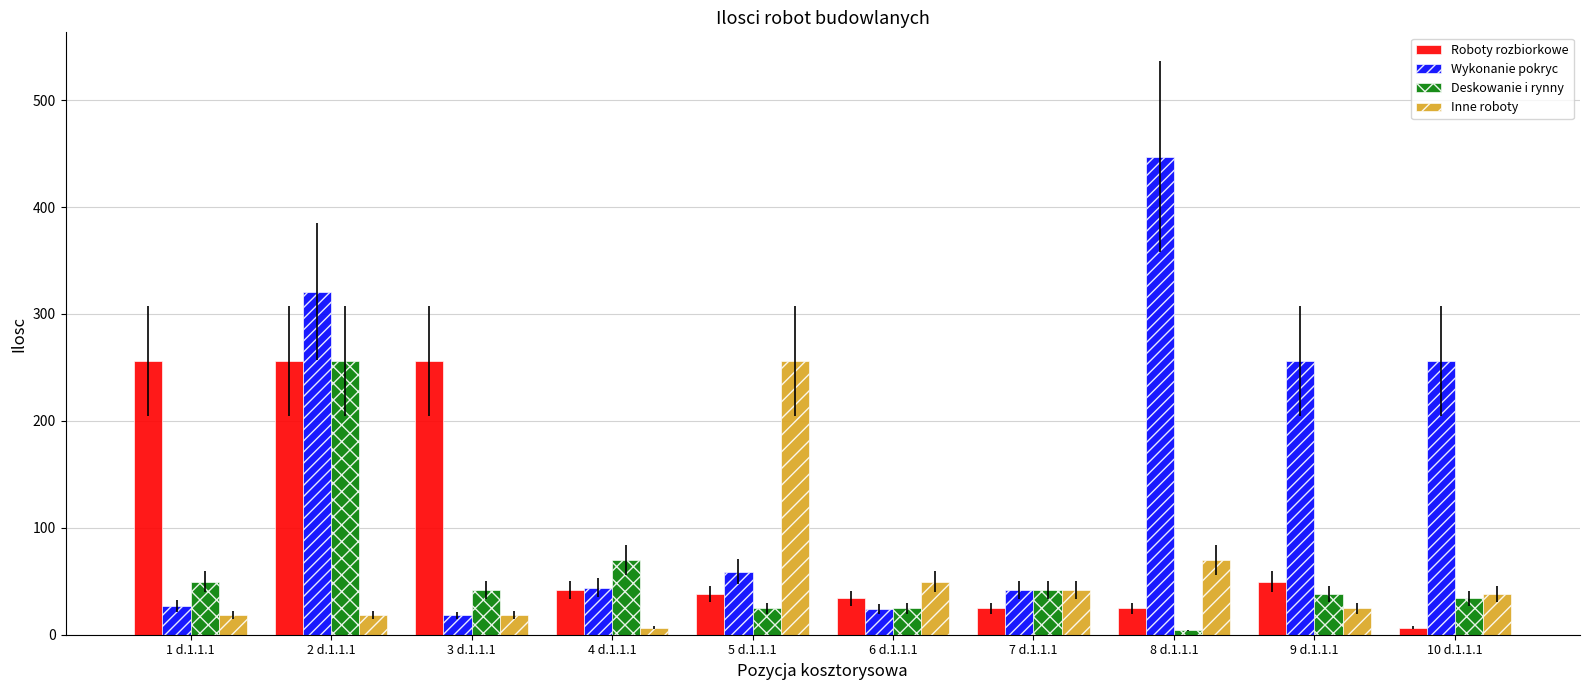

The Wykonanie pokryc series shows 26.9 at 1 d.1.1.1. True or false?

True